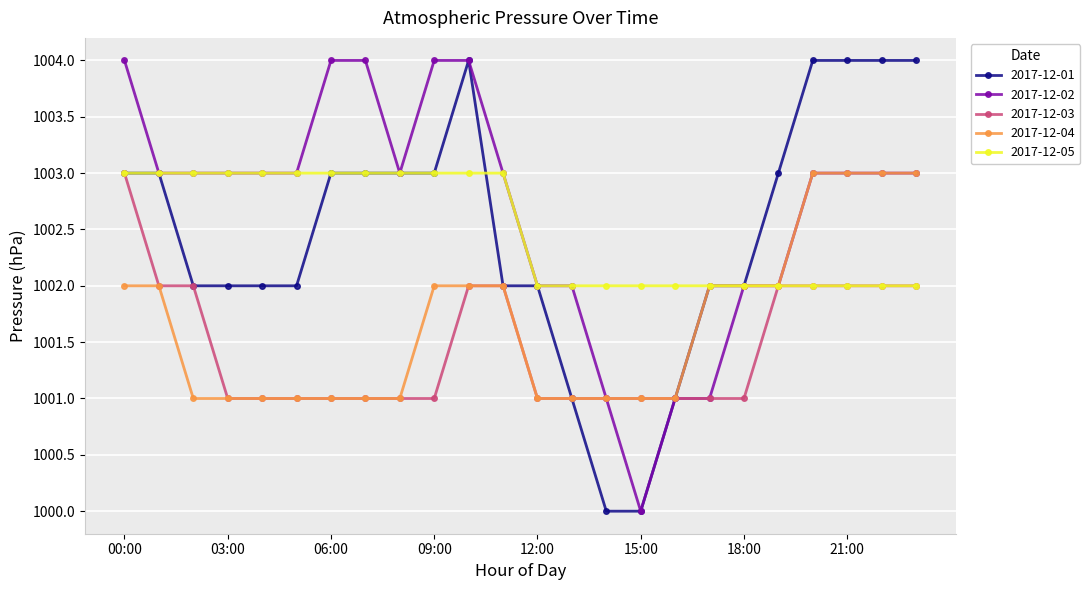

What is the average value of the 2017-12-04 series?

1002